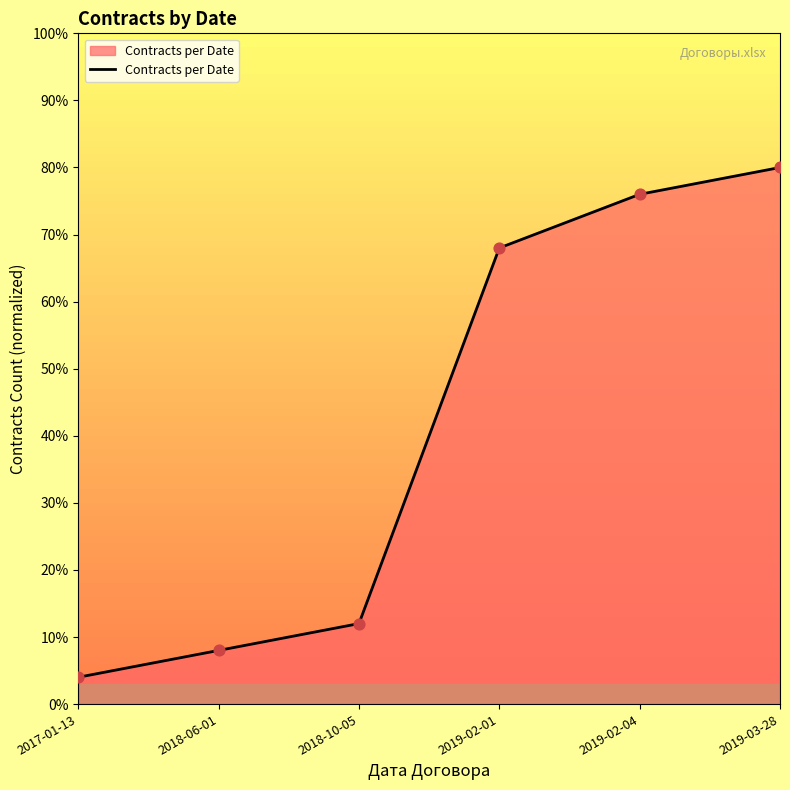

Which has a higher value, 2019-02-04 or 2019-03-28?

2019-03-28